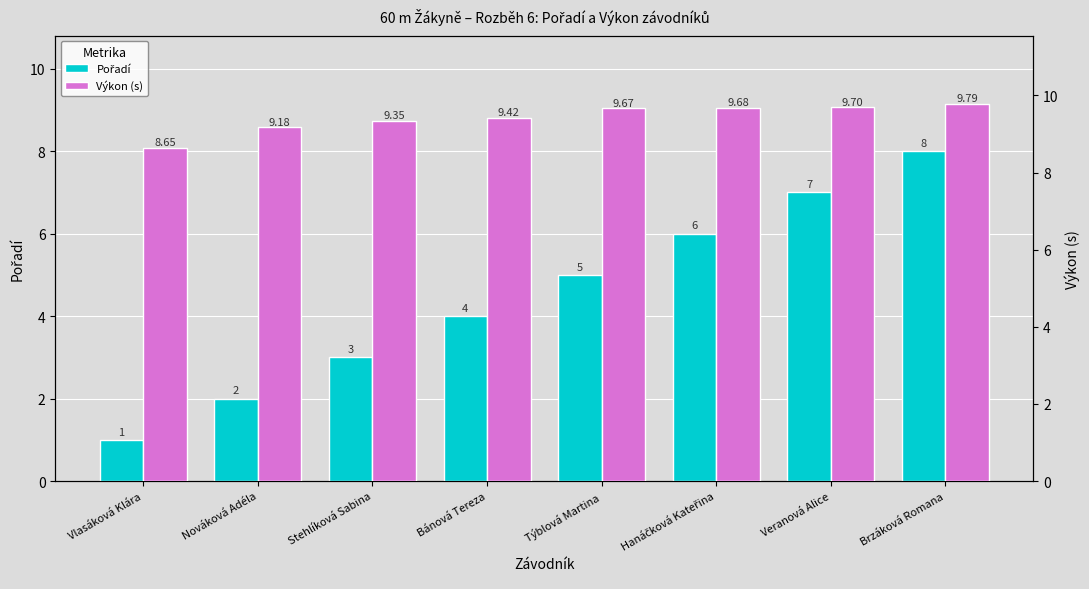

Reading left to right, transcribe all the data shown in this chart.

Pořadí: 1.0	2.0	3.0	4.0	5.0	6.0	7.0	8.0
Výkon (s): 8.7	9.2	9.3	9.4	9.7	9.7	9.7	9.8